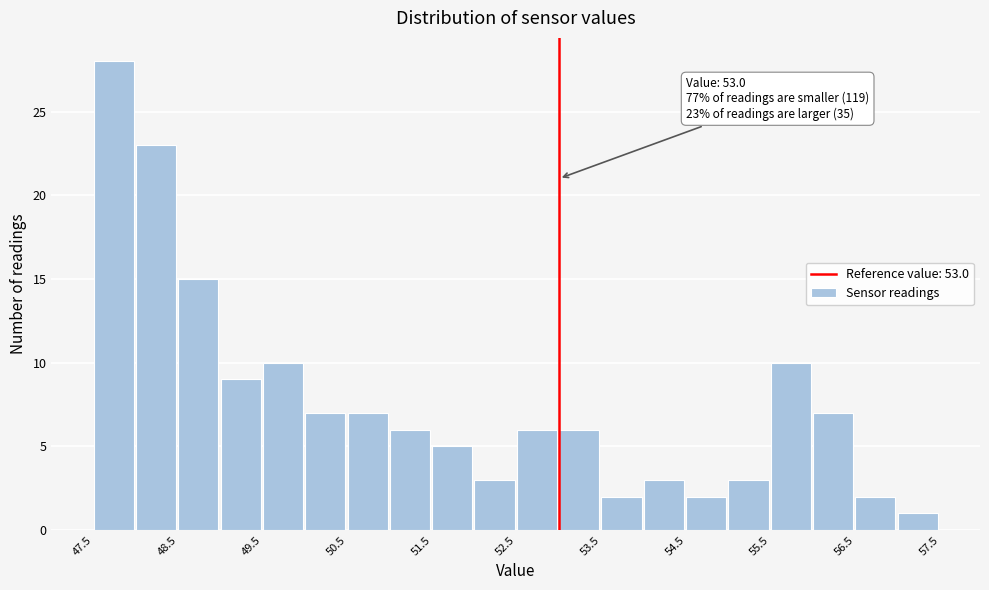

Over which range of the x-axis is the bar tallest?

47.5 to 48.0